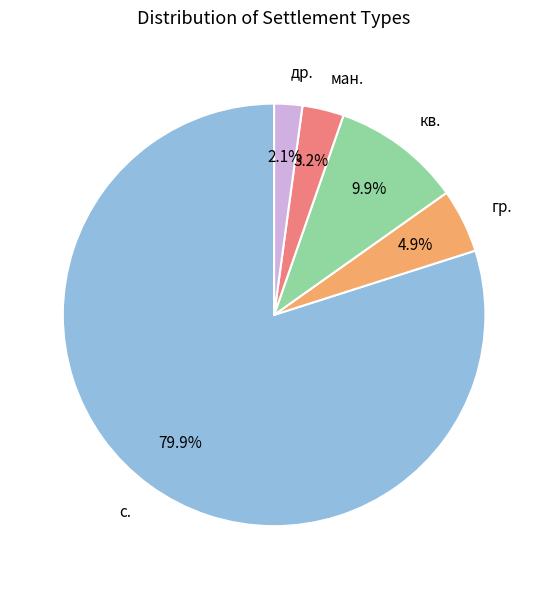

Count the number of slices in the pie.

5